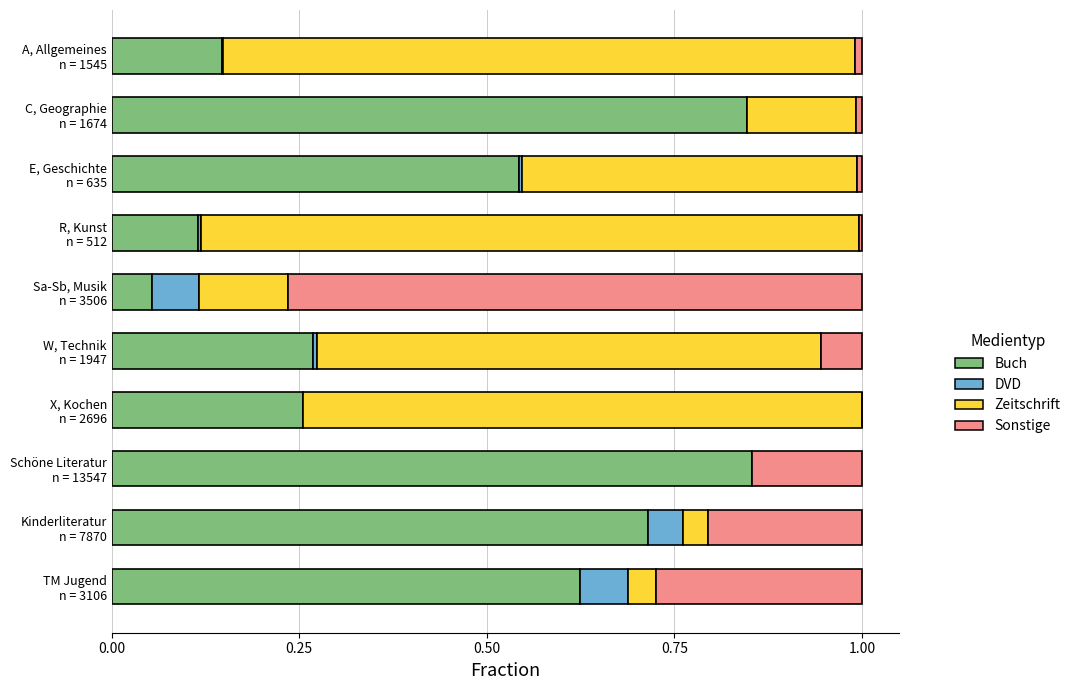

Which series has the largest total across all categories?

Buch